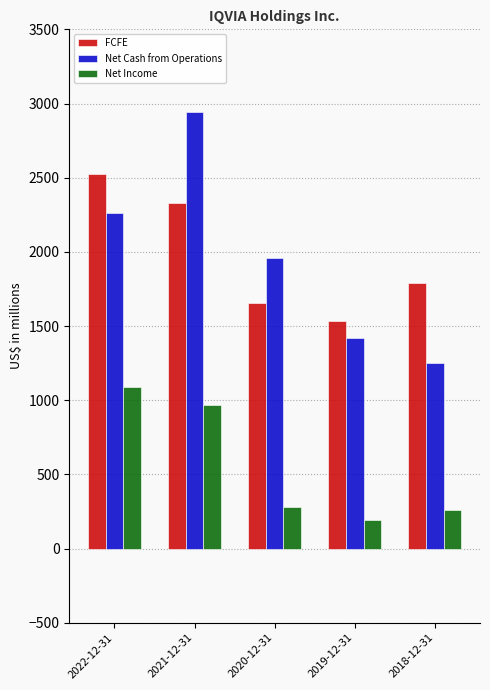

Between 2021-12-31 and 2019-12-31, which series saw the biggest shift?

Net Cash from Operations